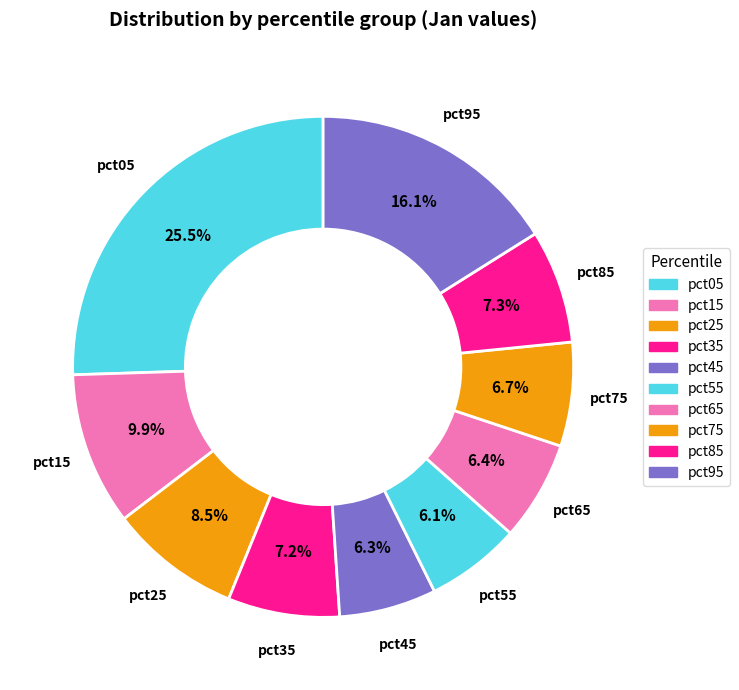

How many slices are in this pie chart?

10